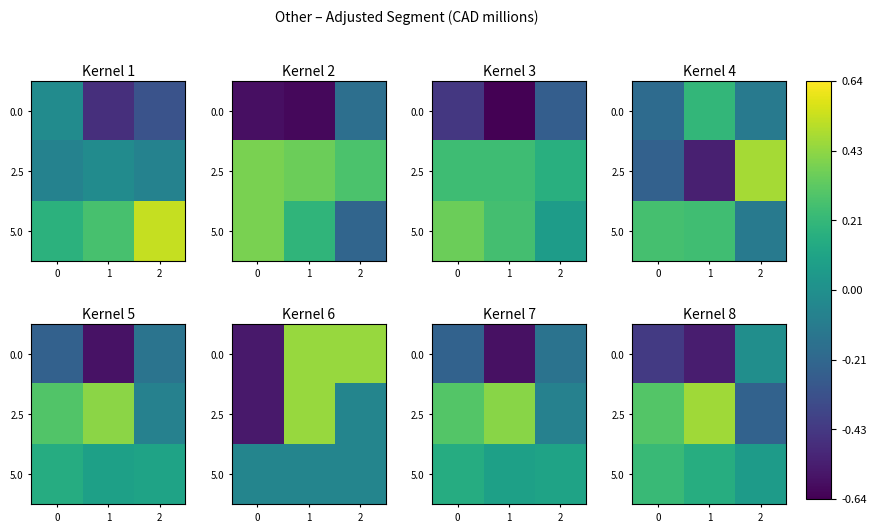

The value of 0.0 at 1 is -0.8. True or false?

False